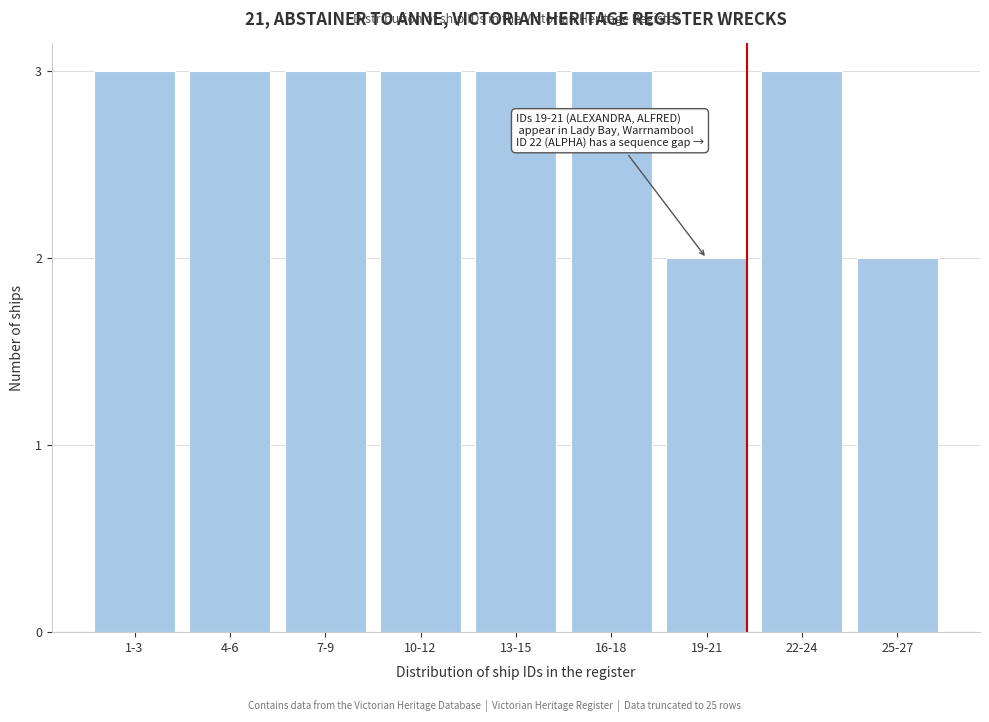

Reading left to right, what are all the values shown in this chart?

1-3=3	4-6=3	7-9=3	10-12=3	13-15=3	16-18=3	19-21=2	22-24=3	25-27=2